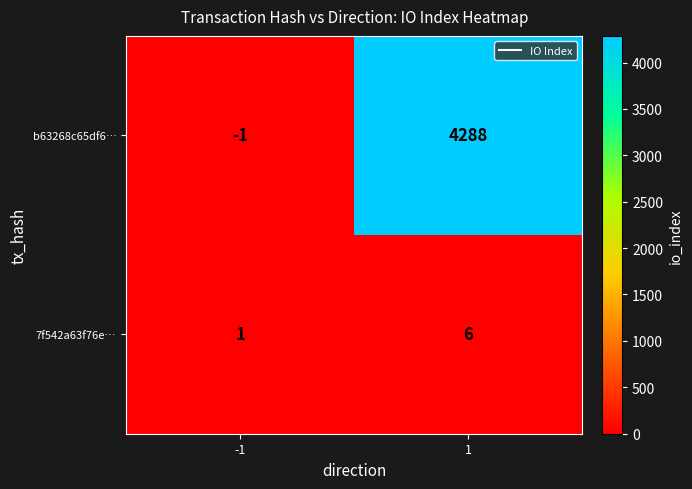

What is the difference between the 7f542a63f76e… values at 1 and -1?

5